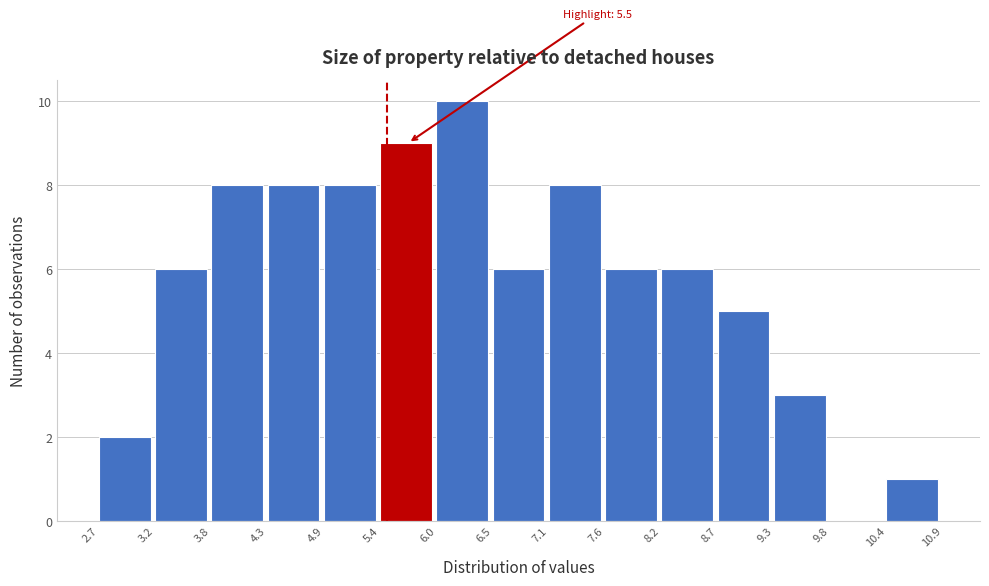

Which range on the x-axis has the tallest bar?

6.0 to 6.5